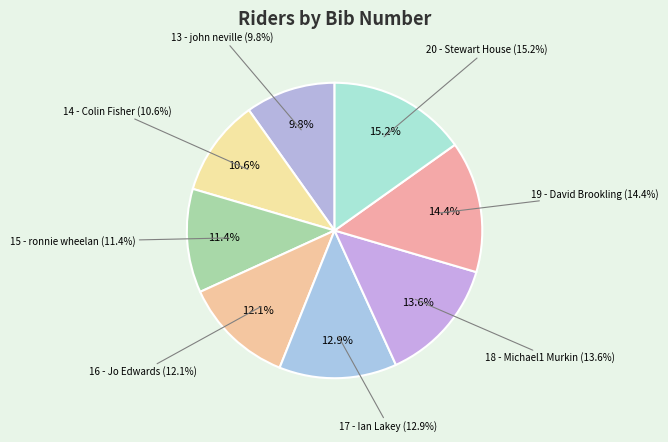

To the nearest percent, what is the combined percentage of 15 - ronnie wheelan and 20 - Stewart House?

27%